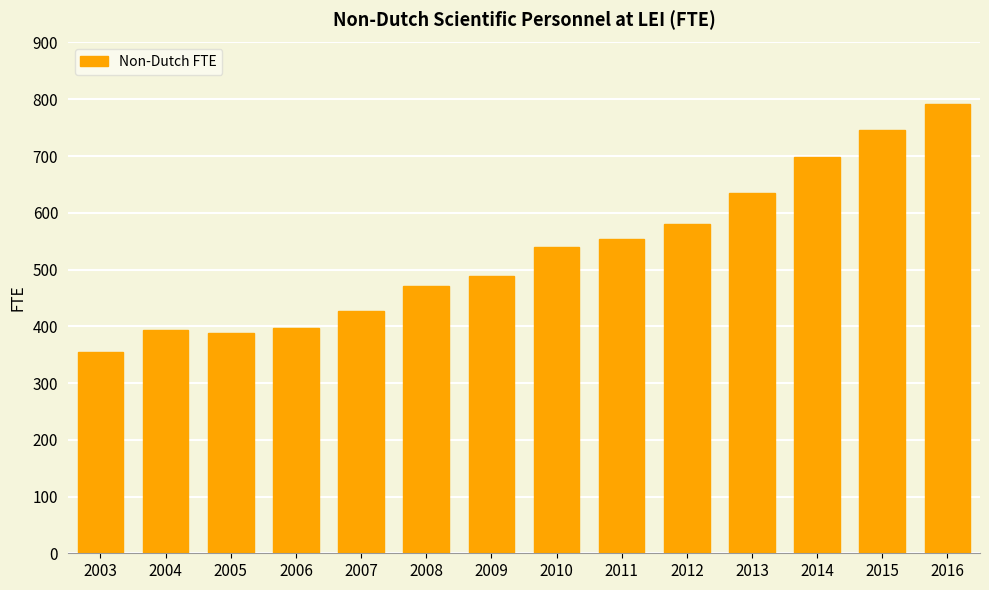

What is the greatest value displayed?

792.0